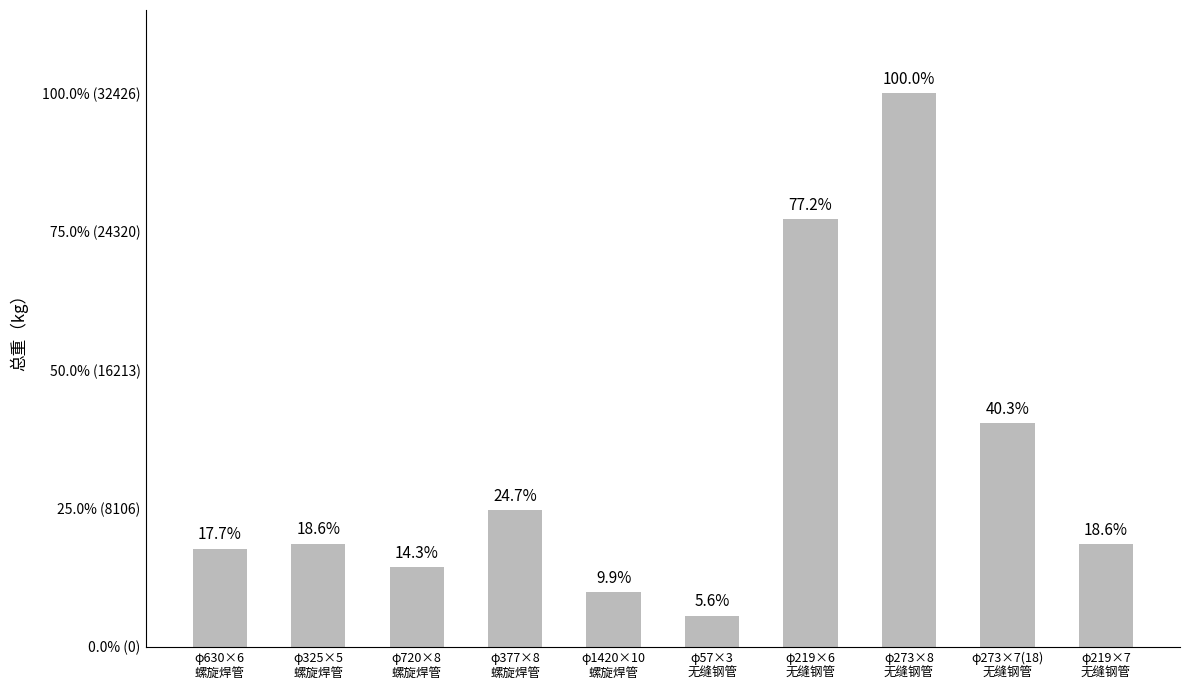

Are the bars horizontal?

No